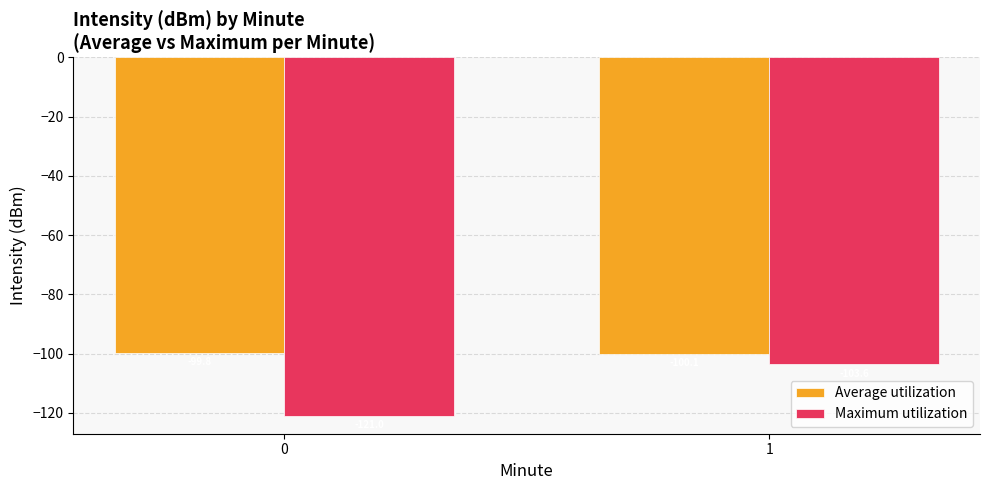

How many distinct data groups are displayed?

2